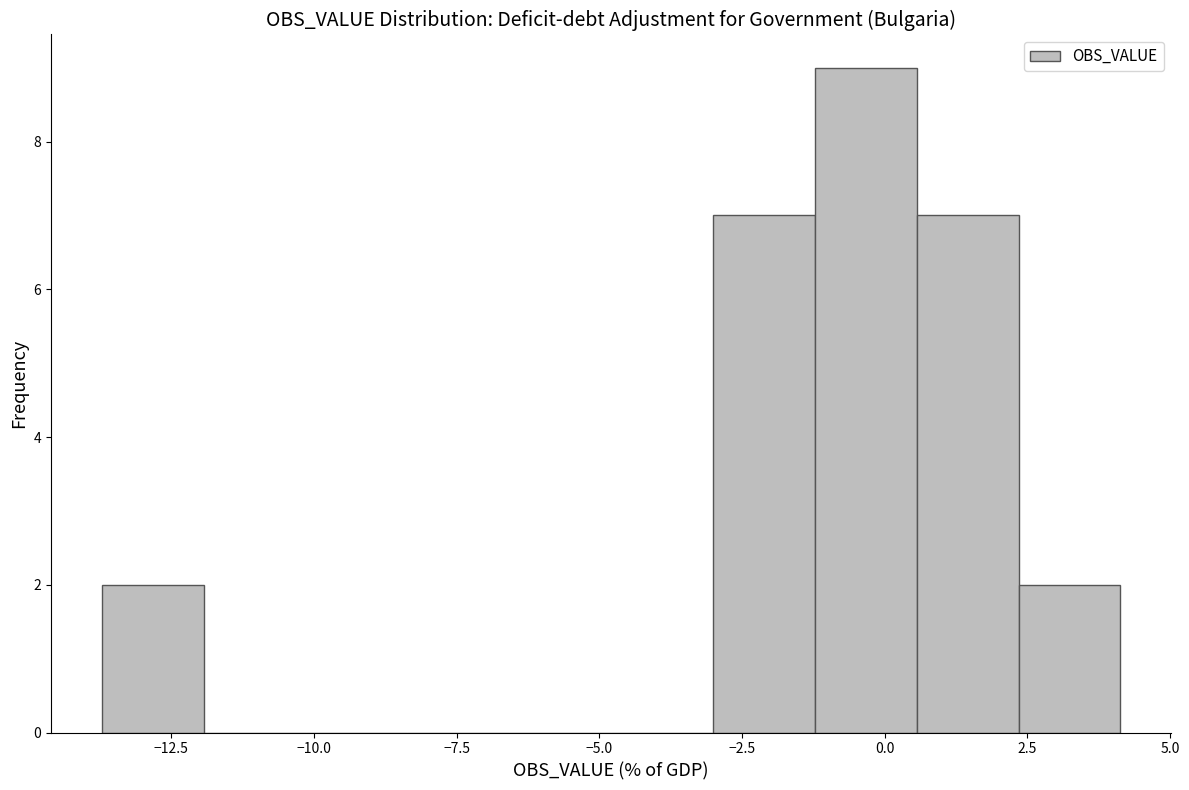

Read against the x-axis, roughly where is the centre of the tallest bar?

-0.5